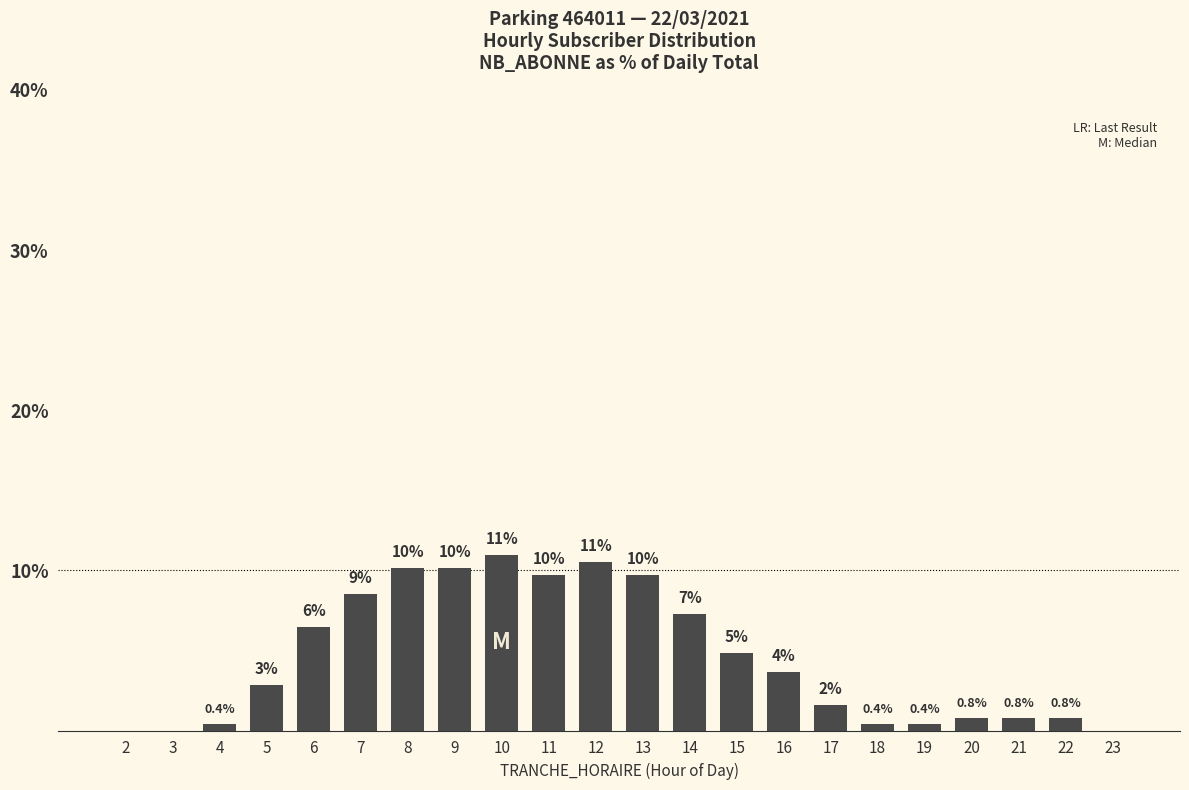

Are the bars horizontal?

No